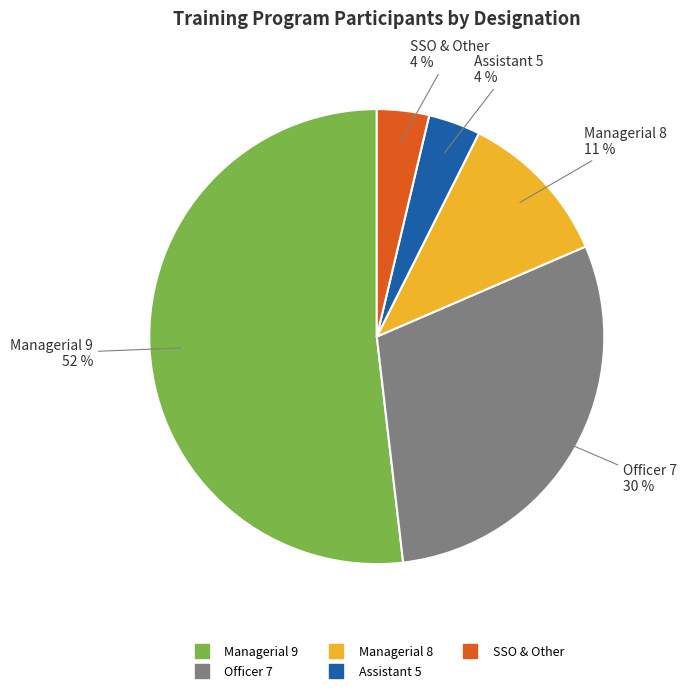

Which category has the biggest portion of the pie?

Managerial 9